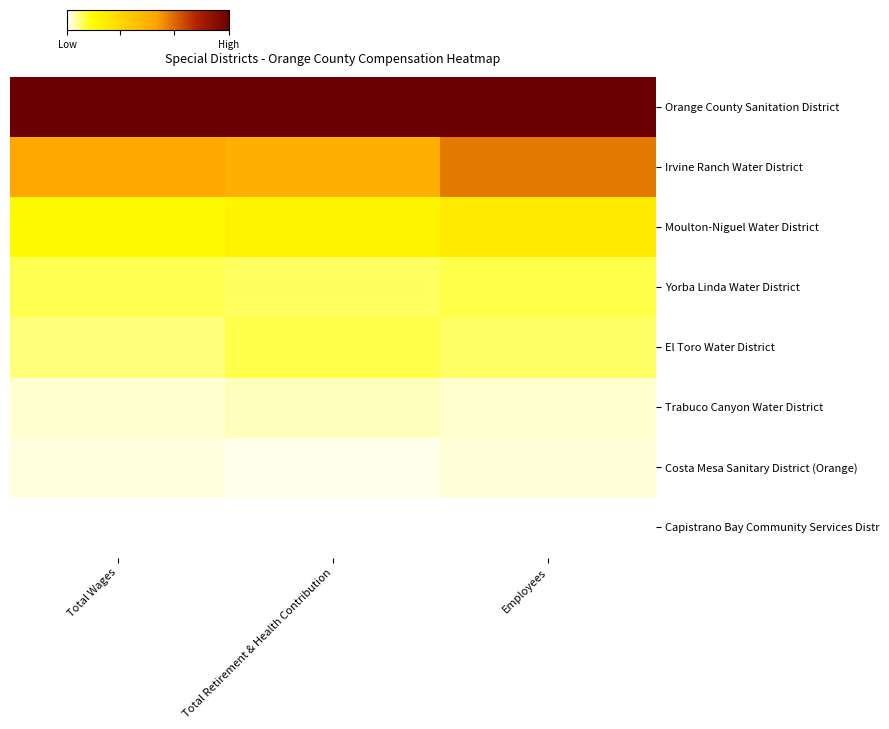

Which series has the widest spread of values?

Irvine Ranch Water District